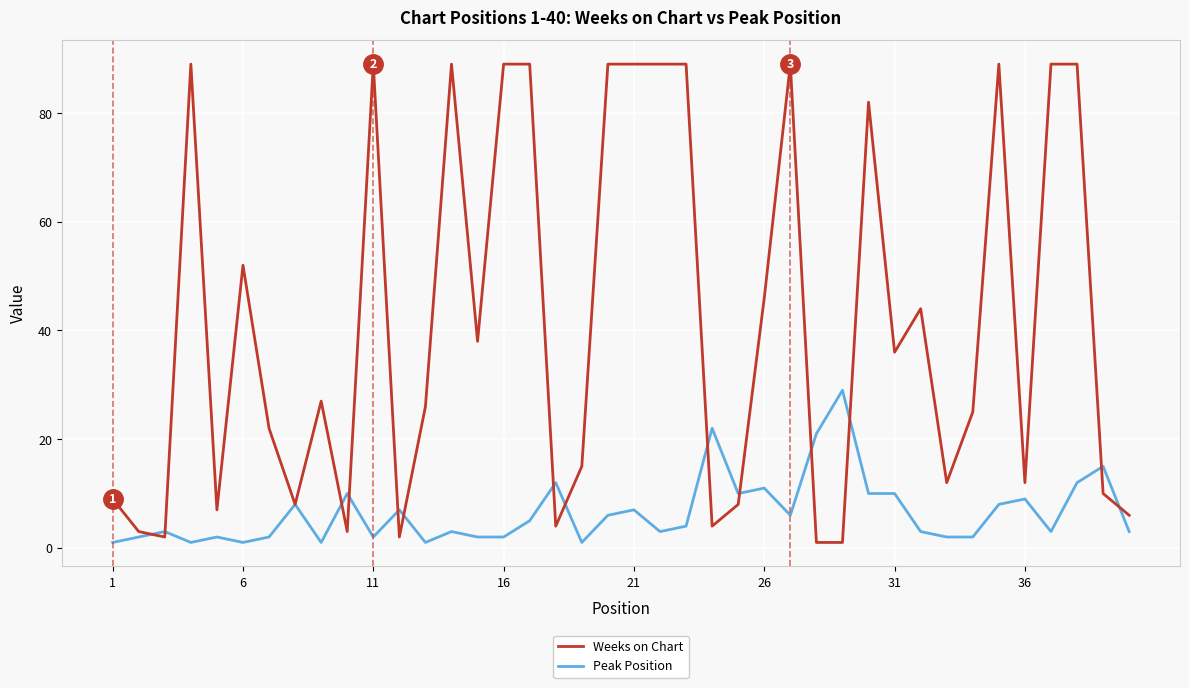

Which series has the largest total across all categories?

Weeks on Chart